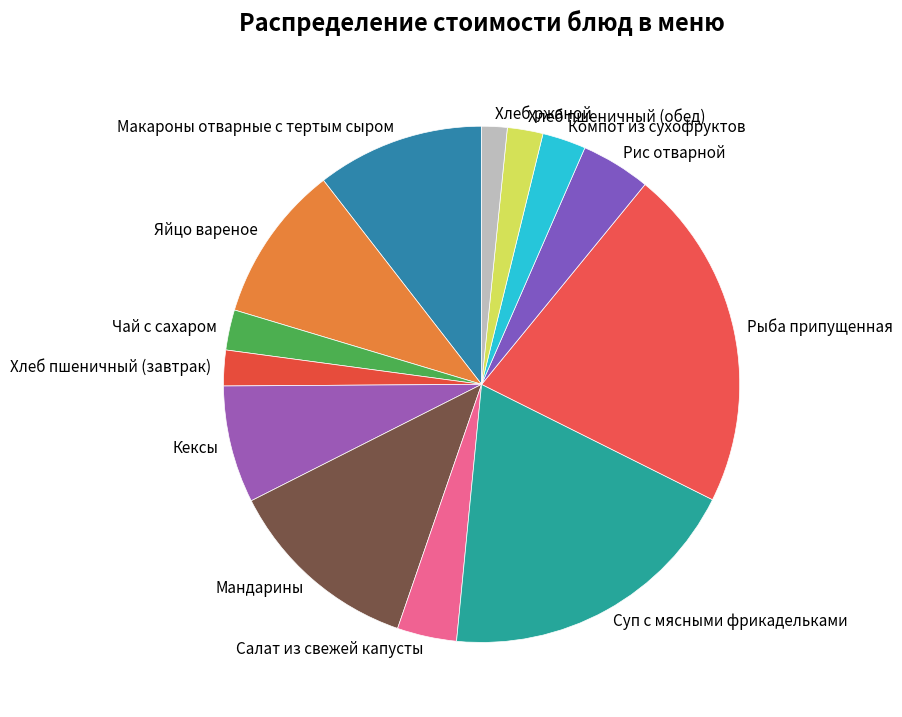

Which category has the biggest portion of the pie?

Рыба припущенная